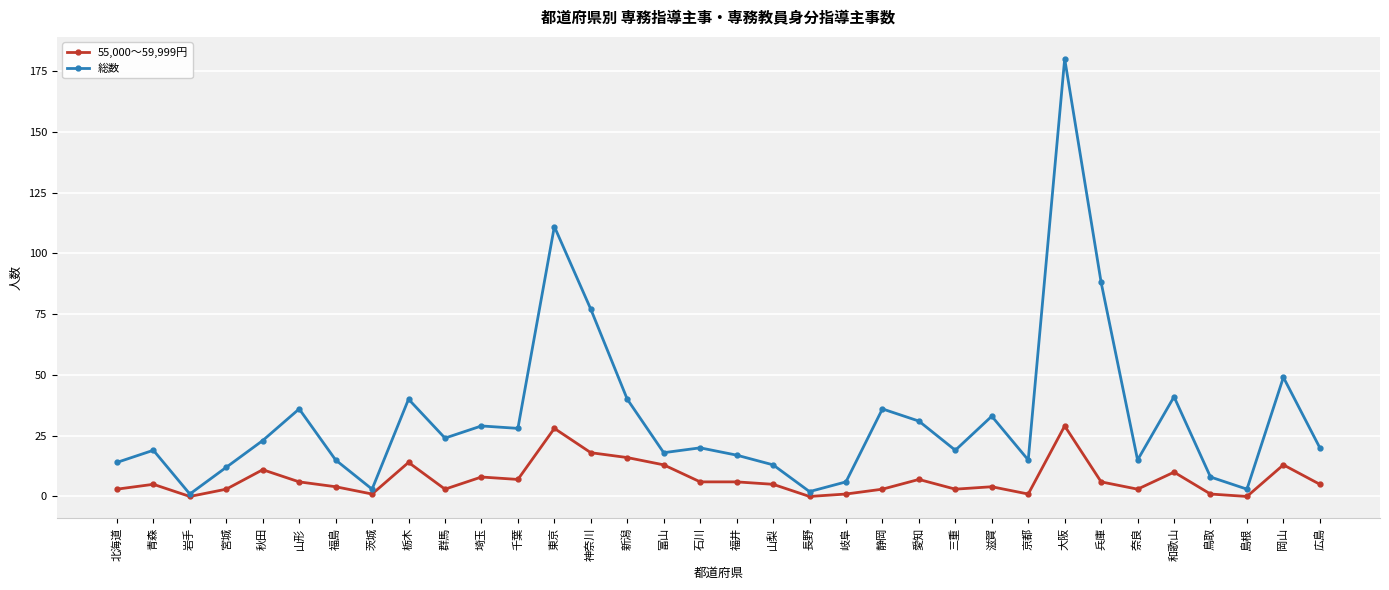

True or false: 総数 has a value of 26 at 和歌山.

False